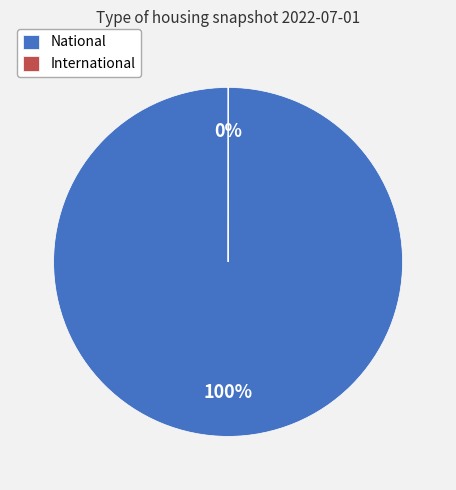

To the nearest percent, what is the average slice percentage?

50%